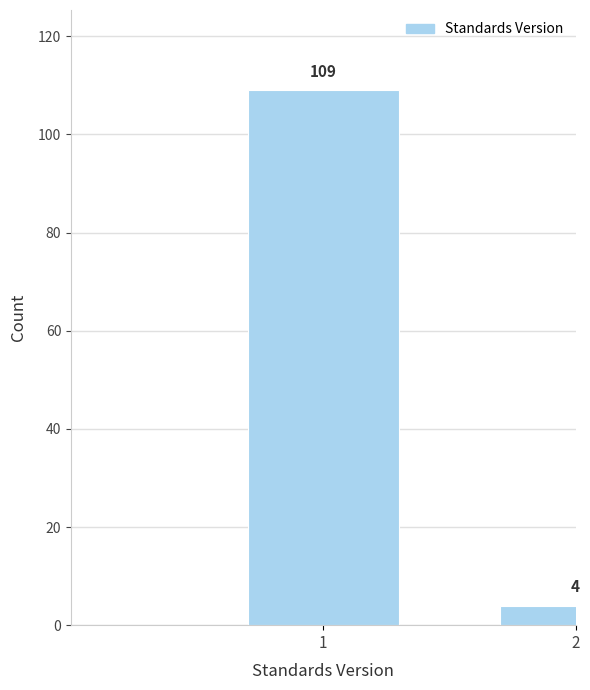

Reading left to right, list all the values displayed in this chart.

1=109	2=4